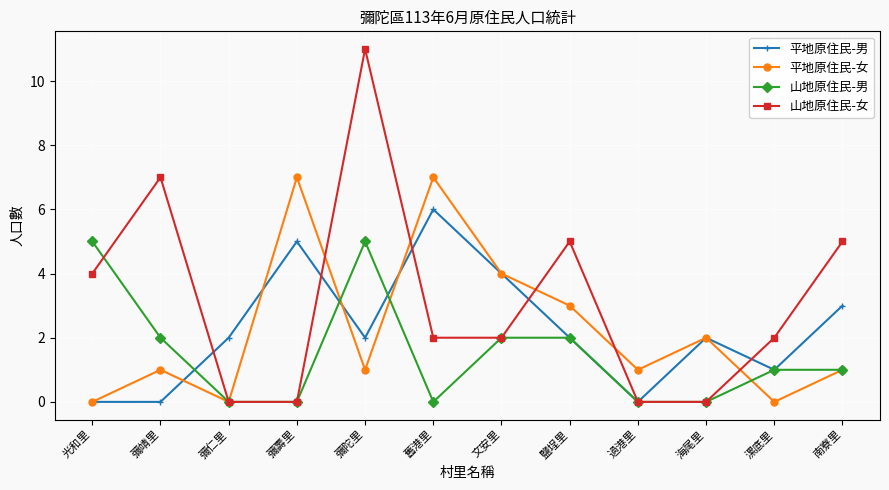

Reading left to right, extract all data points from this chart.

平地原住民-男: 光和里=0	彌靖里=0	彌仁里=2	彌壽里=5	彌陀里=2	舊港里=6	文安里=4	鹽埕里=2	過港里=0	海尾里=2	漯底里=1	南寮里=3
平地原住民-女: 光和里=0	彌靖里=1	彌仁里=0	彌壽里=7	彌陀里=1	舊港里=7	文安里=4	鹽埕里=3	過港里=1	海尾里=2	漯底里=0	南寮里=1
山地原住民-男: 光和里=5	彌靖里=2	彌仁里=0	彌壽里=0	彌陀里=5	舊港里=0	文安里=2	鹽埕里=2	過港里=0	海尾里=0	漯底里=1	南寮里=1
山地原住民-女: 光和里=4	彌靖里=7	彌仁里=0	彌壽里=0	彌陀里=11	舊港里=2	文安里=2	鹽埕里=5	過港里=0	海尾里=0	漯底里=2	南寮里=5